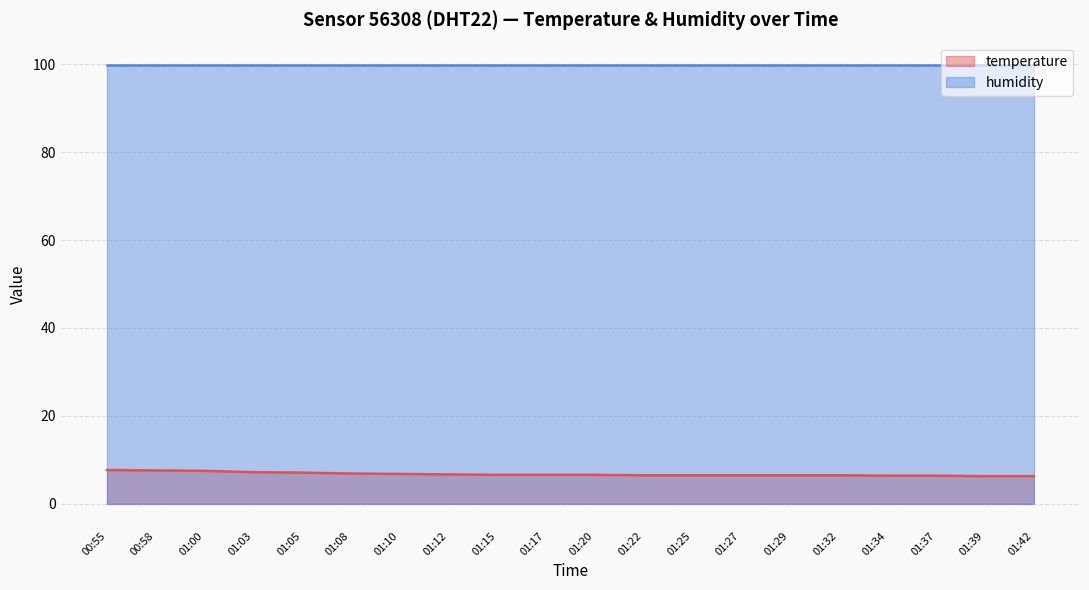

What is the label of the 2nd point from the left?

00:58